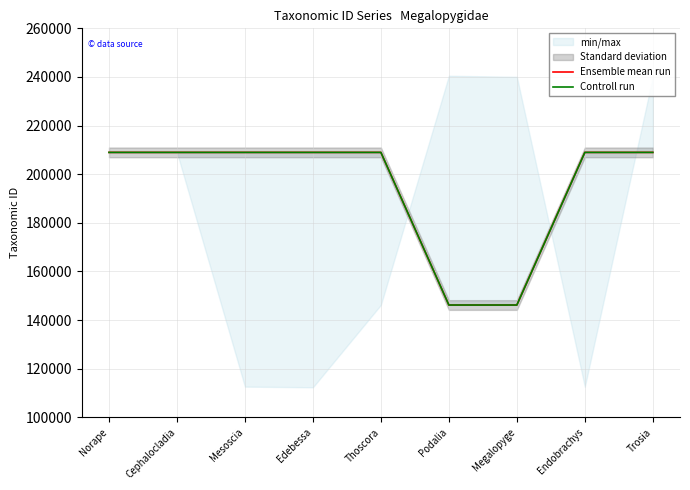

How many values in the Controll run series are below 208961?

2